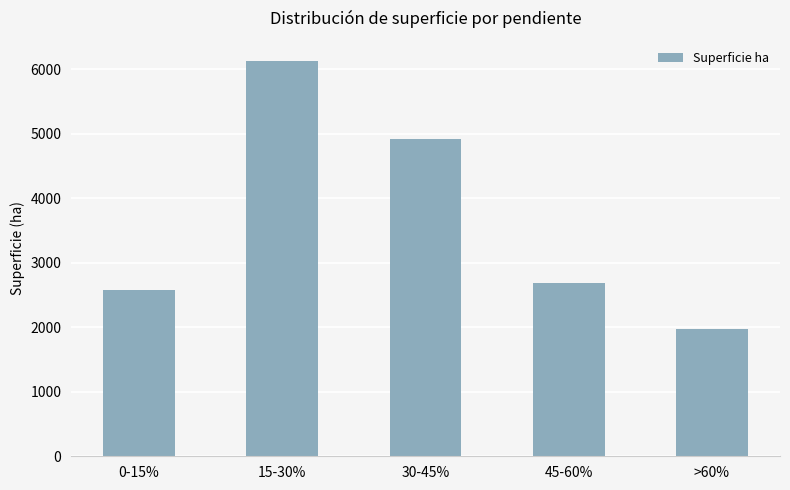

What is the average value?

3658.8